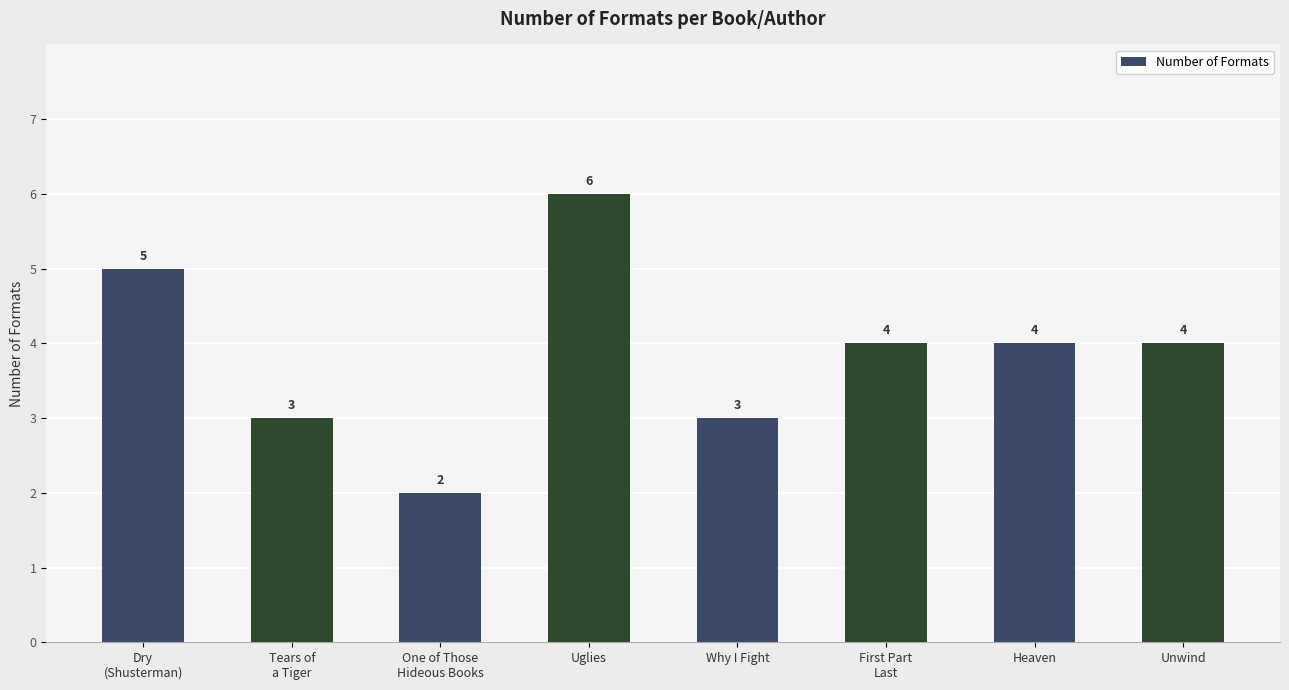

True or false: the data shows 1 at One of Those
Hideous Books.

False